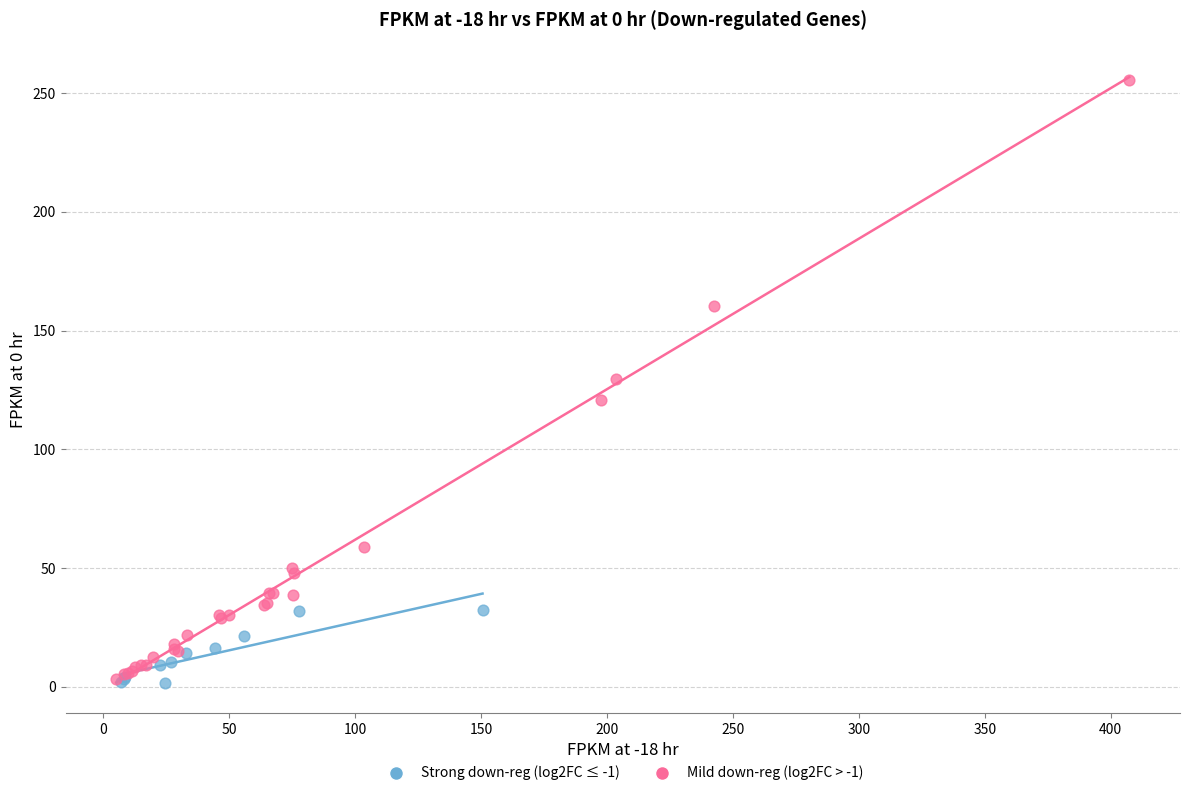

Which series has the widest spread of Y values?

Mild down-reg (log2FC > -1)